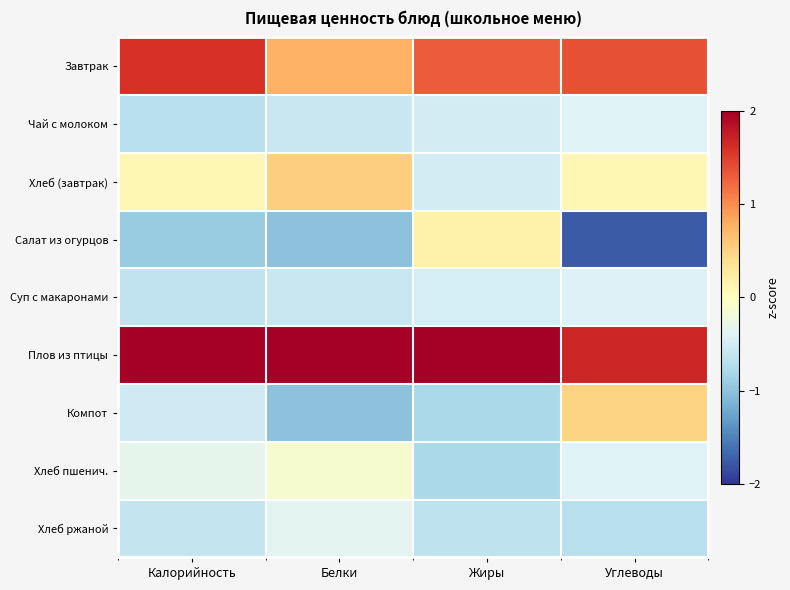

Reading left to right, transcribe all the data shown in this chart.

Завтрак: Калорийность=1.6	Белки=0.8	Жиры=1.3	Углеводы=1.4
Чай с молоком: Калорийность=-0.7	Белки=-0.6	Жиры=-0.5	Углеводы=-0.4
Хлеб (завтрак): Калорийность=0.1	Белки=0.5	Жиры=-0.5	Углеводы=0.1
Салат из огурцов: Калорийность=-0.9	Белки=-1.0	Жиры=0.2	Углеводы=-1.8
Суп с макаронами: Калорийность=-0.6	Белки=-0.6	Жиры=-0.5	Углеводы=-0.4
Плов из птицы: Калорийность=2.0	Белки=2.3	Жиры=2.2	Углеводы=1.7
Компот: Калорийность=-0.5	Белки=-1.0	Жиры=-0.8	Углеводы=0.5
Хлеб пшенич.: Калорийность=-0.3	Белки=-0.1	Жиры=-0.8	Углеводы=-0.4
Хлеб ржаной: Калорийность=-0.6	Белки=-0.3	Жиры=-0.6	Углеводы=-0.7